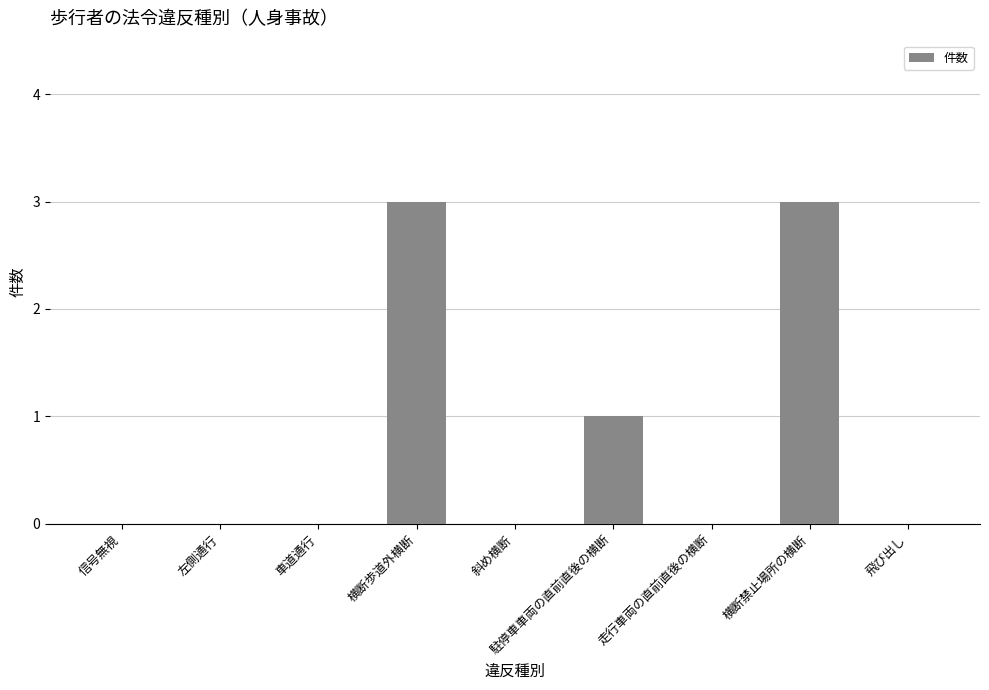

What is the average value?

1